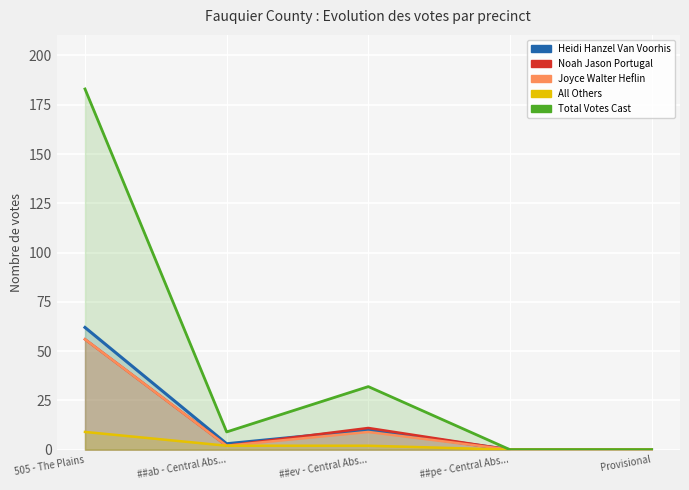

True or false: Noah Jason Portugal has a value of 2 at ##ab - Central Abs....

True